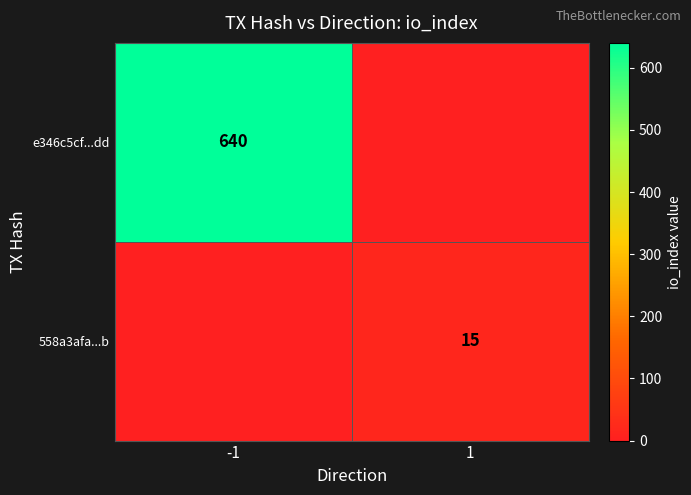

Is the value of 558a3afa...b at 1 greater than the value of e346c5cf...dd at -1?

No